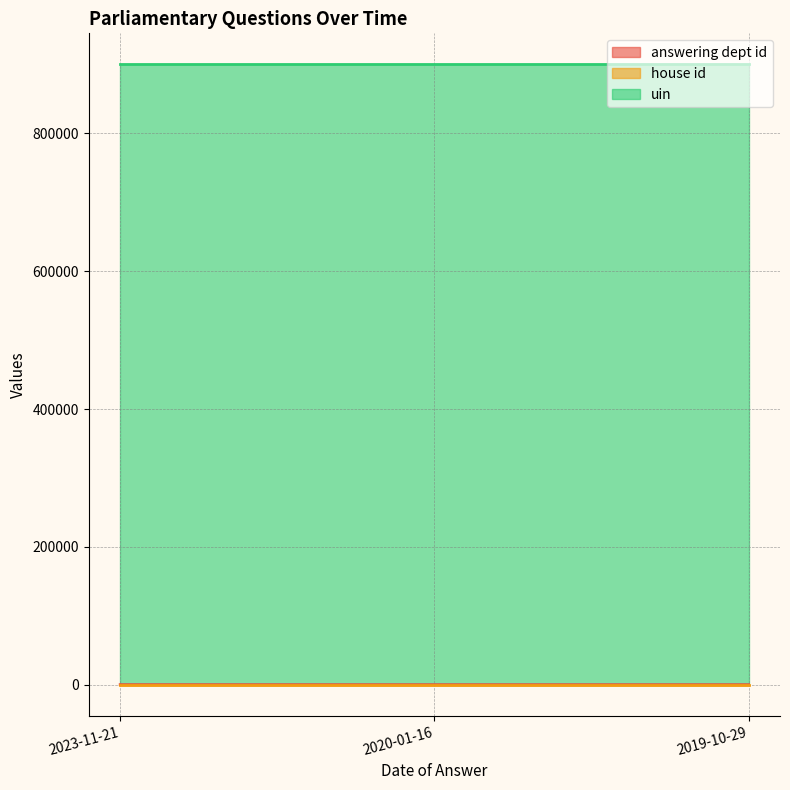

Which series has the largest total across all categories?

uin